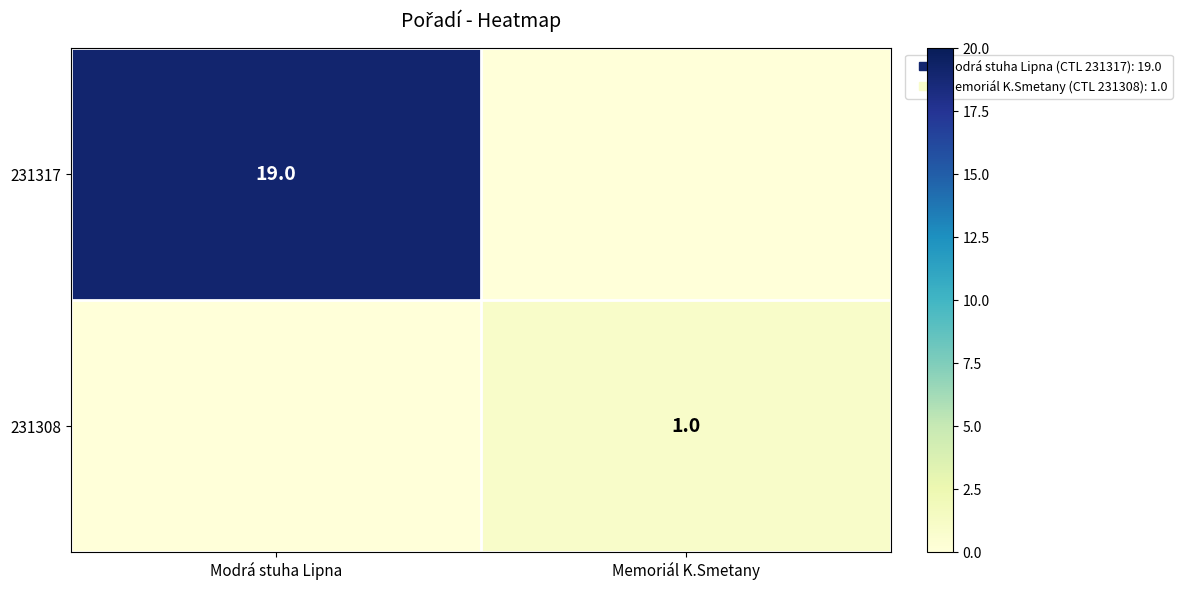

What is the highest value of the 231317 series?

19